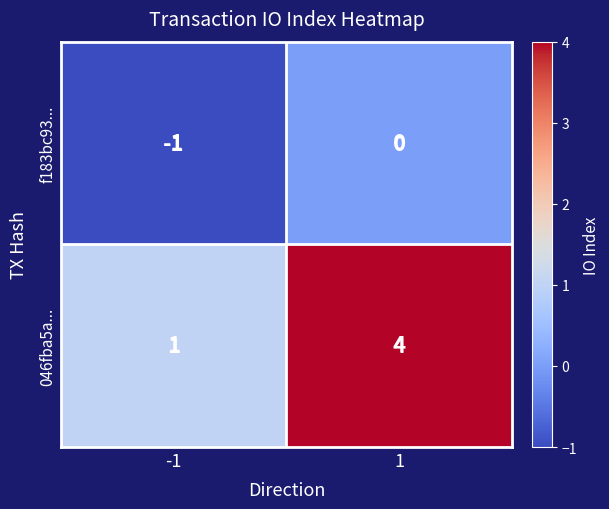

Which series has the widest spread of values?

046fba5a...